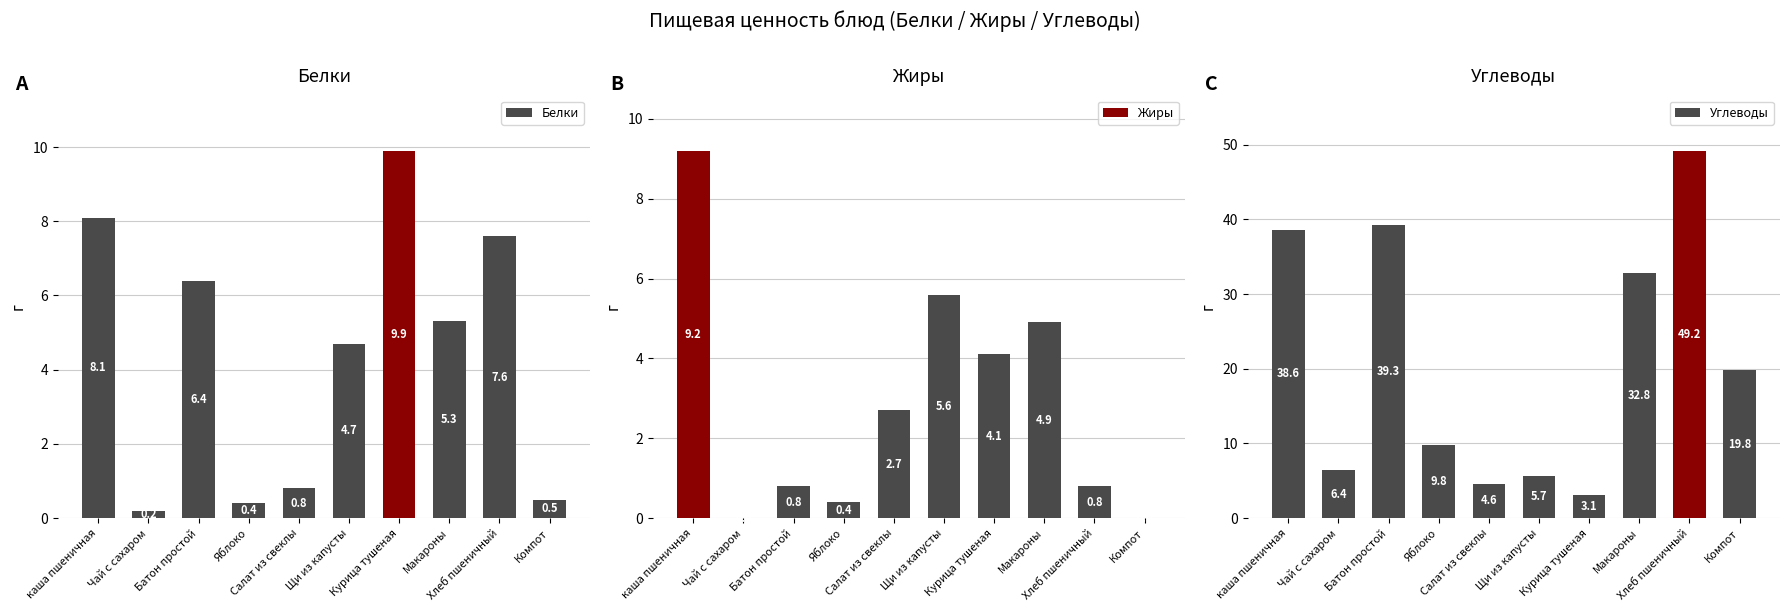

The value of Белки at Курица тушеная is 9.9. True or false?

True